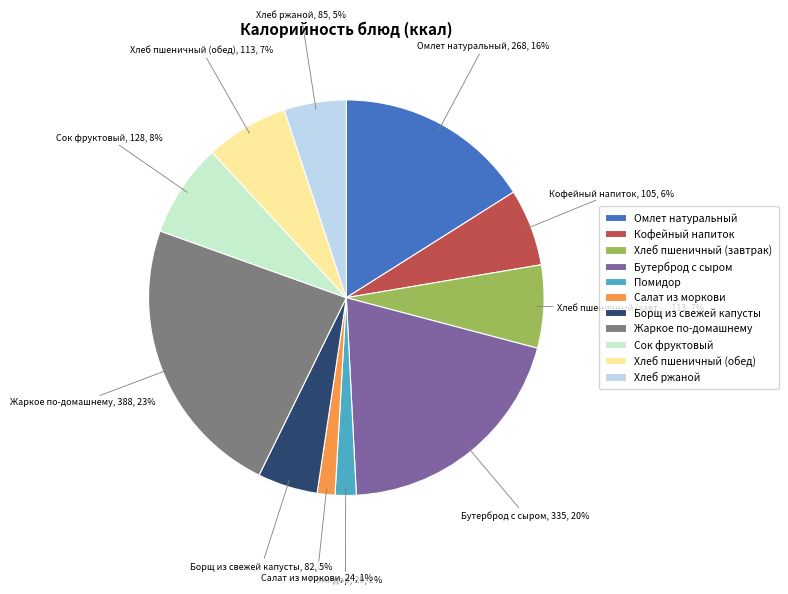

Is the sum of Хлеб пшеничный (обед) and Сок фруктовый greater than half?

No